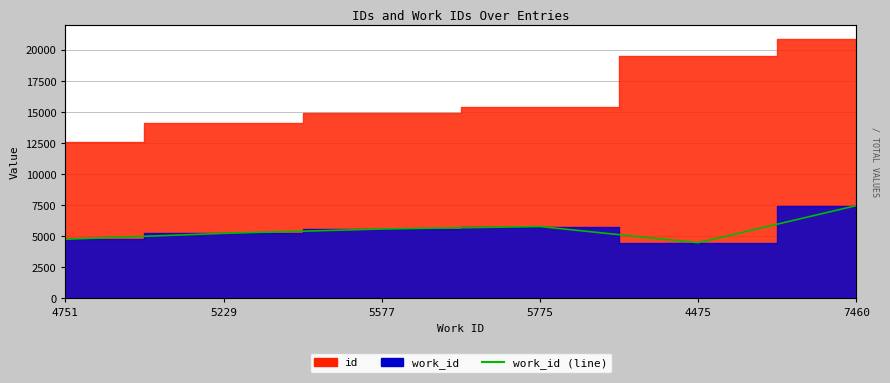

At which category does the data reach its first local peak?

5775